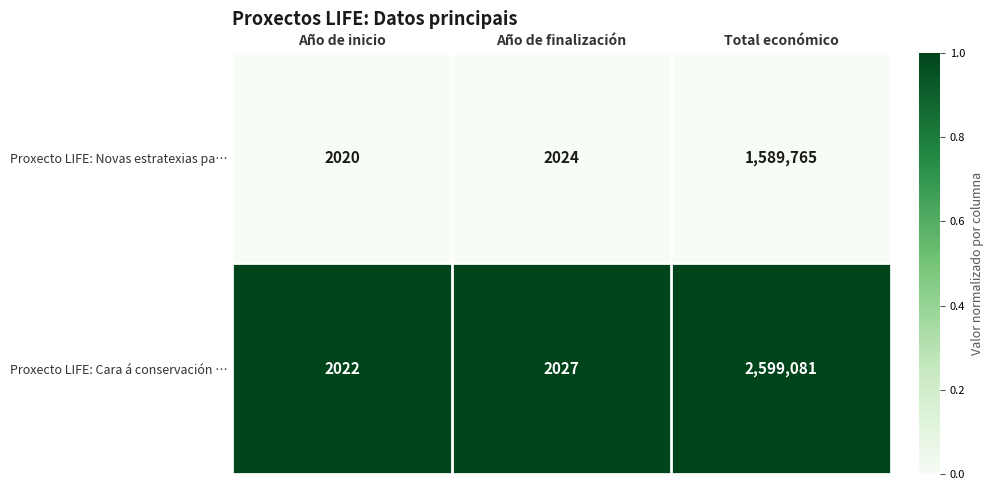

What is the difference between the highest and lowest values at Año de inicio?

2